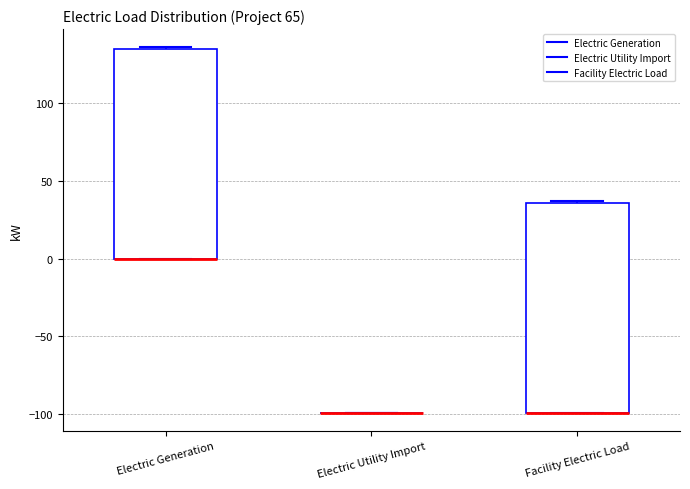

Reading left to right, read every box against the y-axis: the position of its median line, the range the box covers, and the ends of its whiskers. The values are not printed on the chart, so give them approximately, as read against the axis.

Electric Generation: median 0 (drawn on the box's lower edge), box 0 to 135, whiskers 0 to 135
Electric Utility Import: box collapsed to a line at -100, whiskers -100 to -100
Facility Electric Load: median -100 (drawn on the box's lower edge), box -100 to 35, whiskers -100 to 35